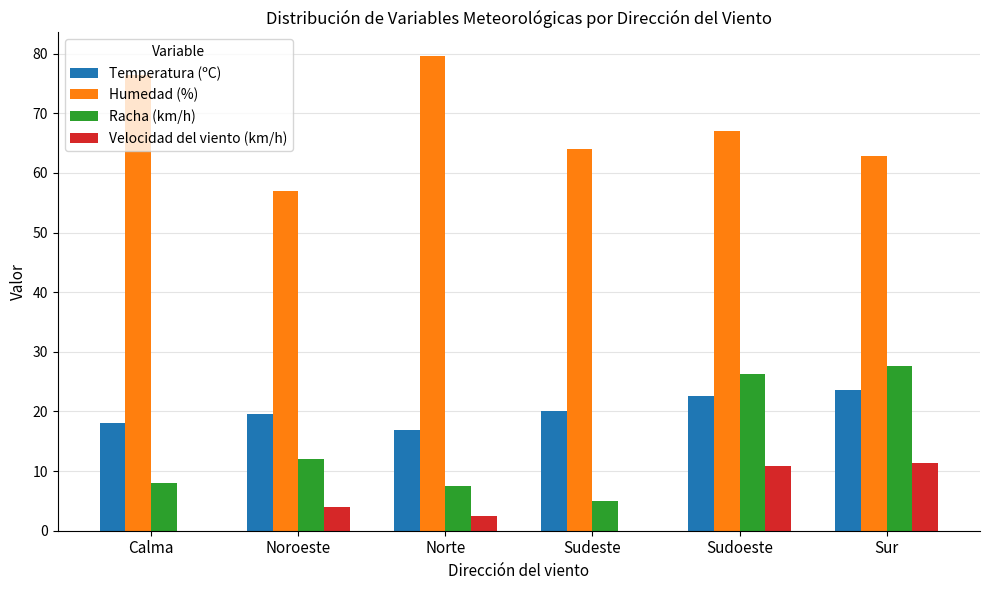

What is the sum of the Humedad (%) values at Sudoeste and Norte?

146.6